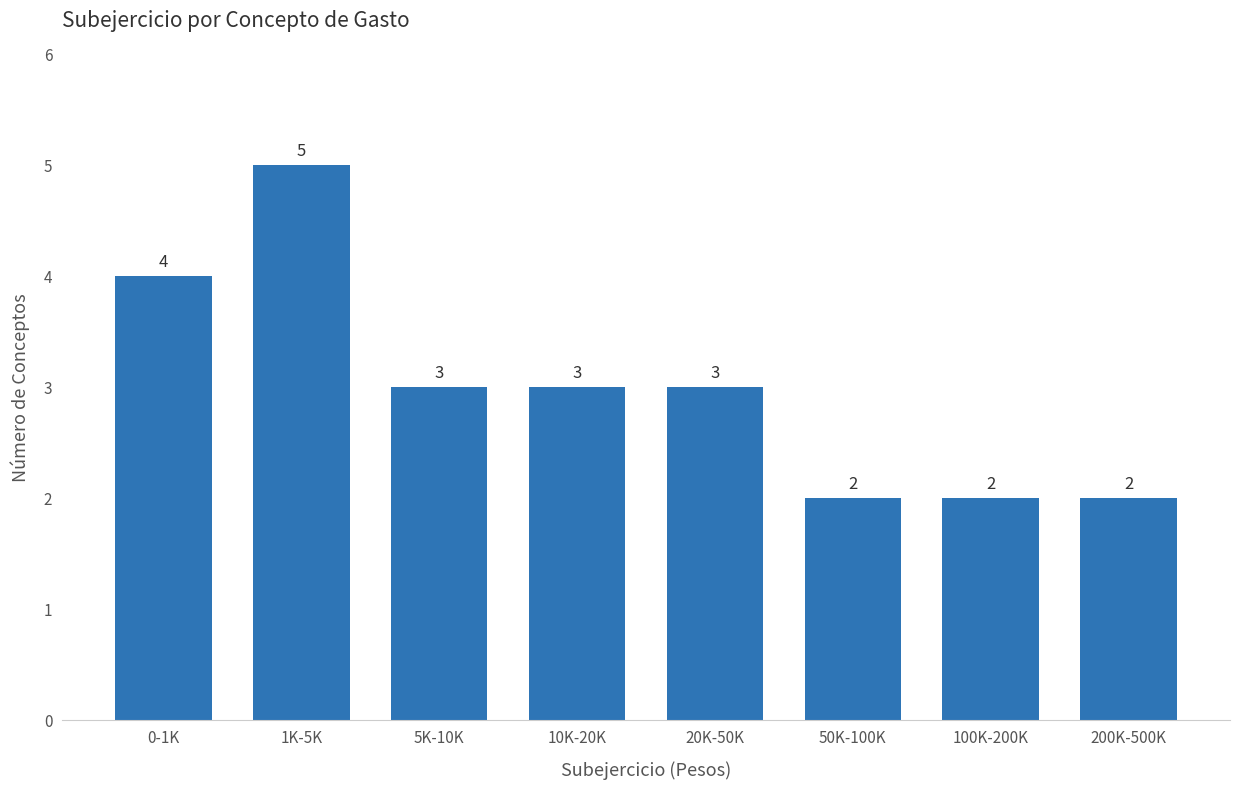

Reading left to right, list all the values displayed in this chart.

0-1K=4	1K-5K=5	5K-10K=3	10K-20K=3	20K-50K=3	50K-100K=2	100K-200K=2	200K-500K=2